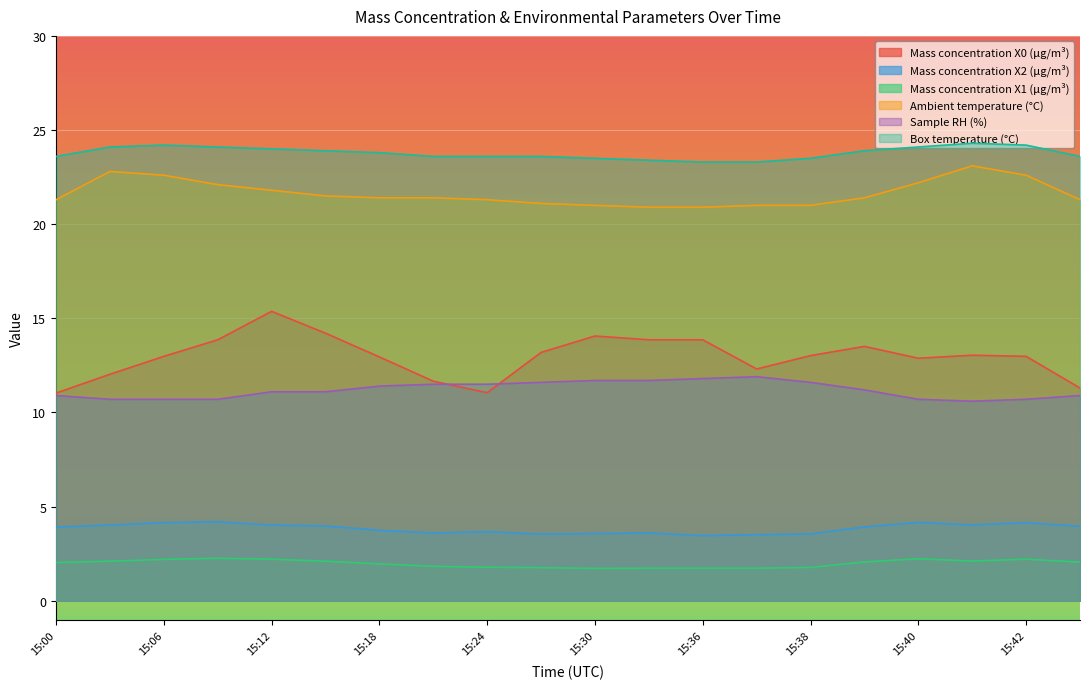

How many interior local valleys does the Mass concentration X1 (μg/m³) series have?

2